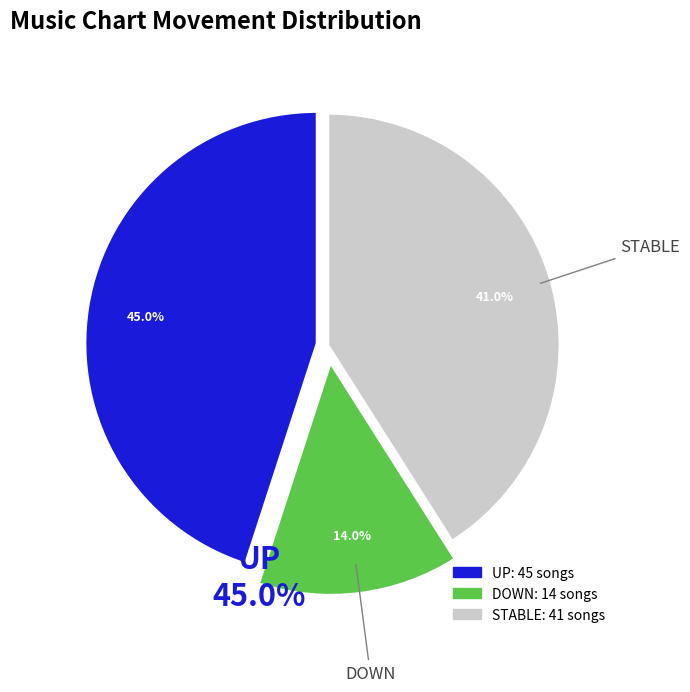

Is there any slice that represents more than half of the pie?

No